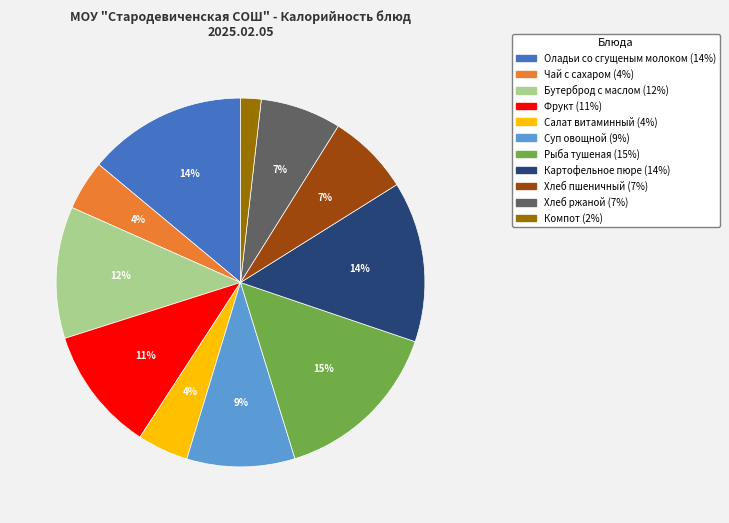

Is there any slice that represents more than half of the pie?

No